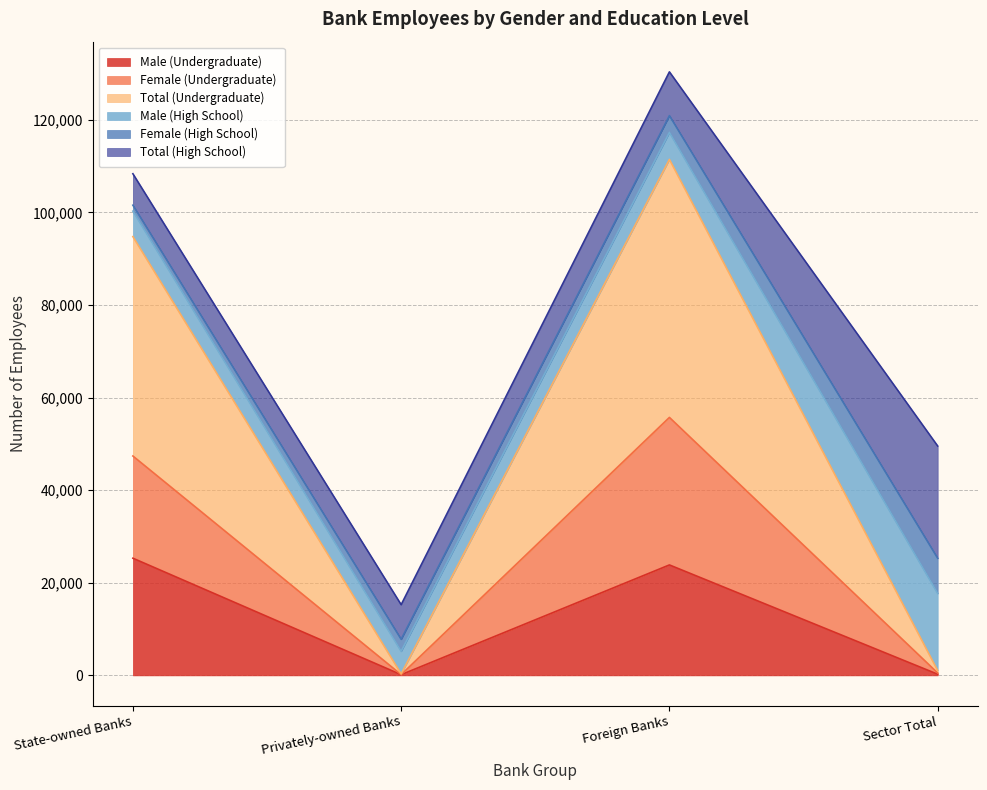

Does the chart display data point markers on the line(s)?

No